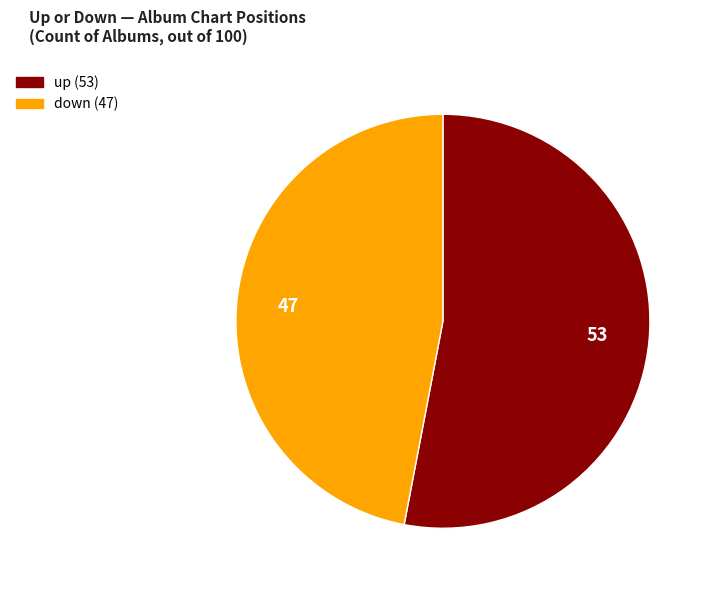

Which slice represents more than half of the pie?

up